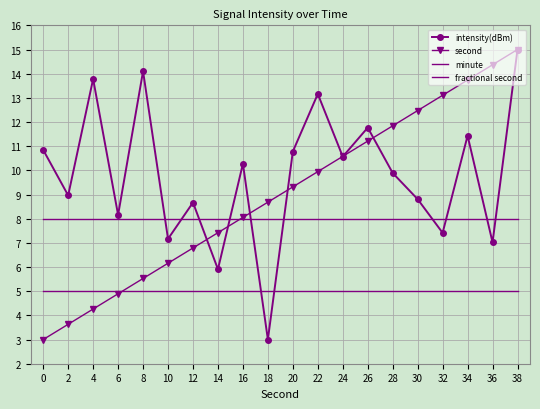

What is the minimum value shown in the chart?

3.0